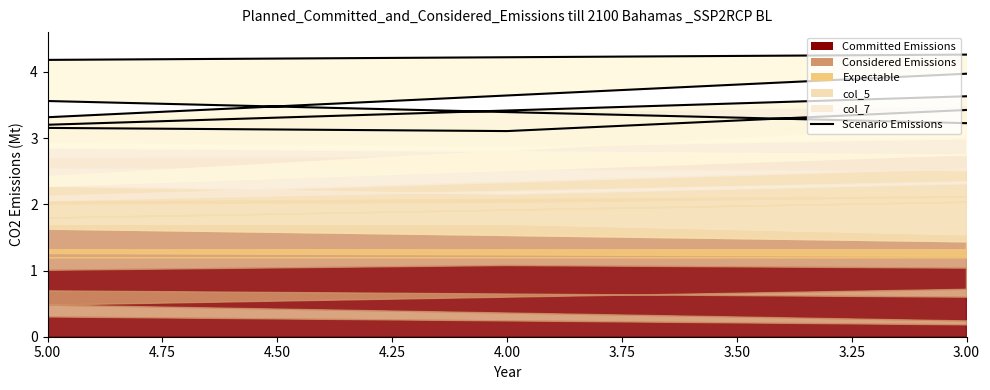

What is the change in value from 4.00 to 5.00?

-0.8